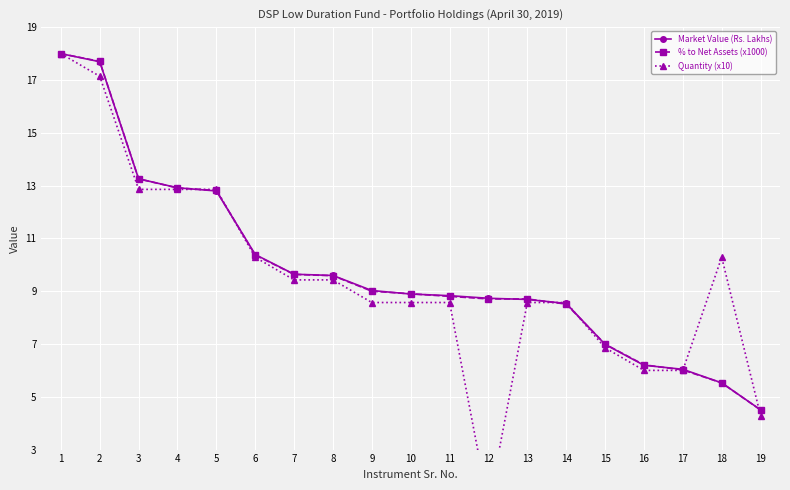

Which has a higher value, 2 or 1?

1